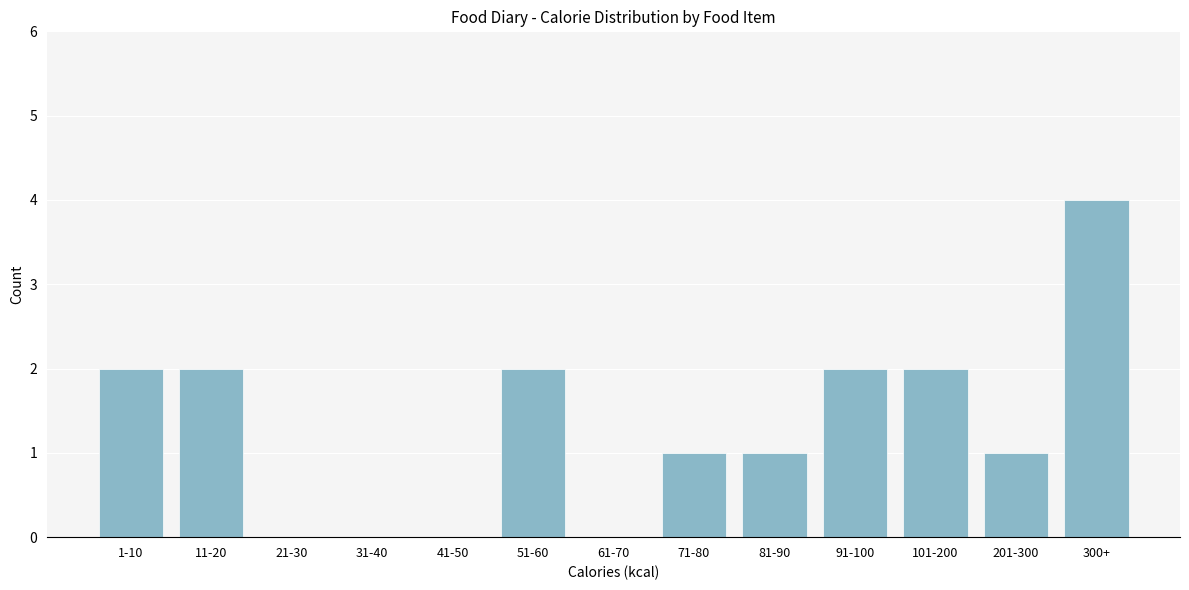

Reading left to right, list all the values displayed in this chart.

1-10=2	11-20=2	21-30=0	31-40=0	41-50=0	51-60=2	61-70=0	71-80=1	81-90=1	91-100=2	101-200=2	201-300=1	300+=4